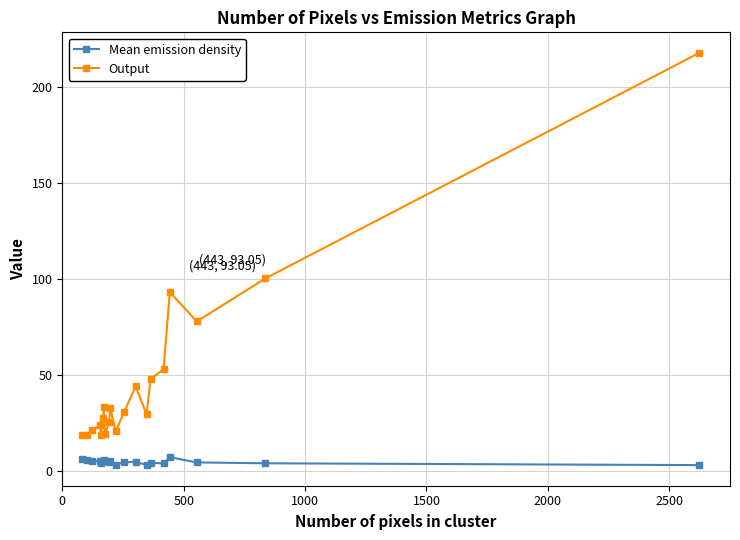

At how many categories does at least one series exceed 68?

4